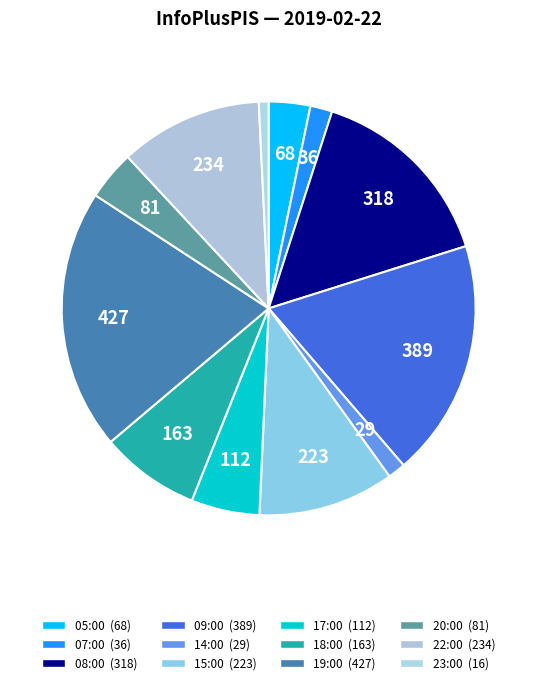

What is the total percentage of 07:00 and 08:00?

16.9%